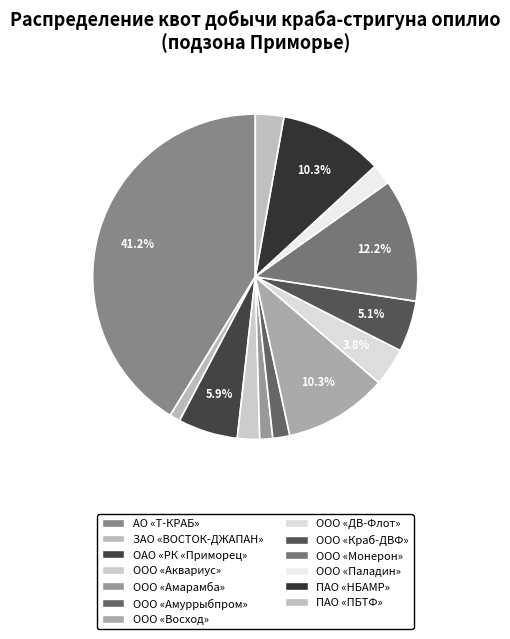

Count the number of slices in the pie.

13